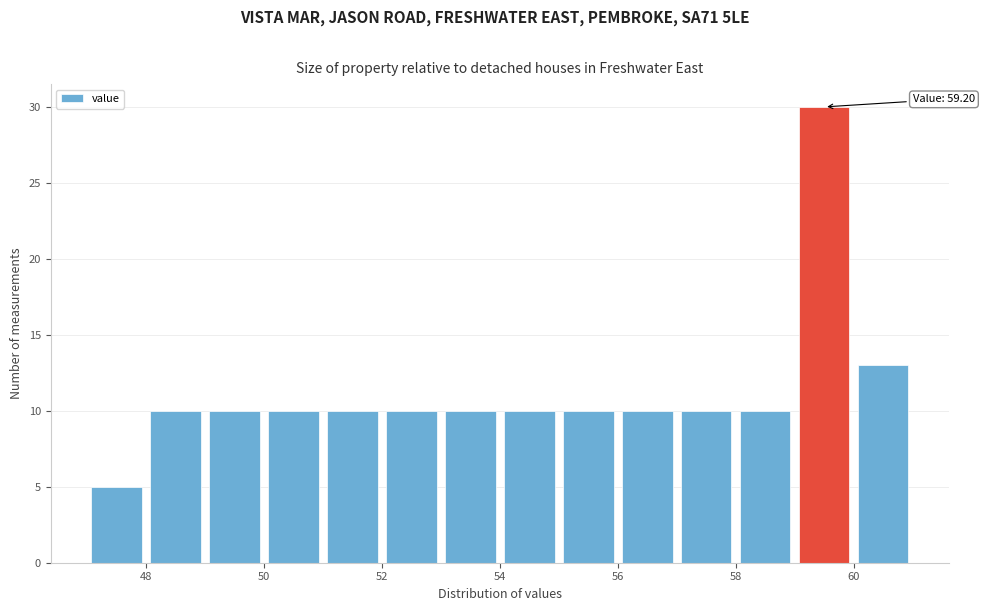

Over which range of the x-axis is the bar tallest?

59 to 60